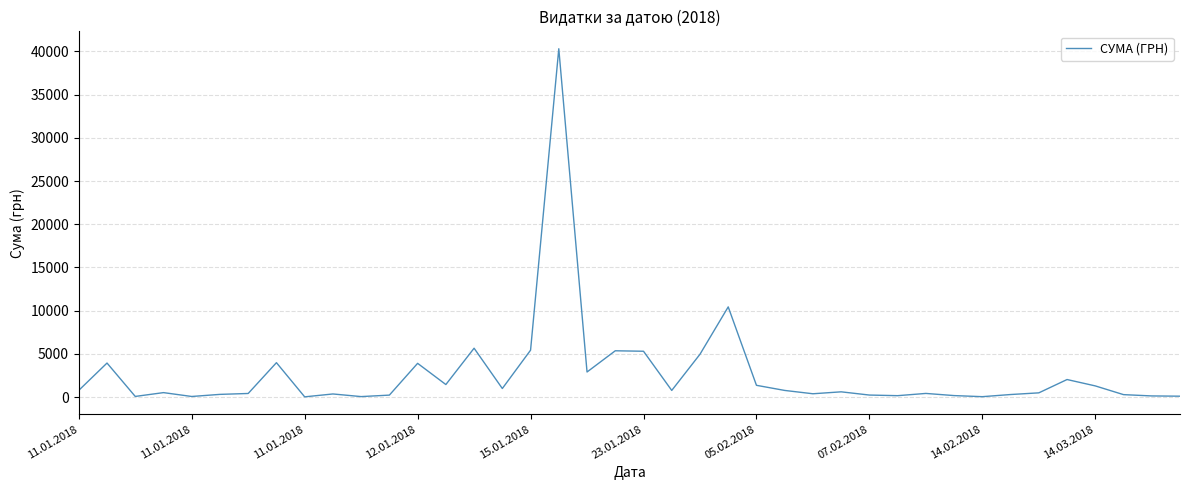

What is the maximum value shown in the chart?

40312.2